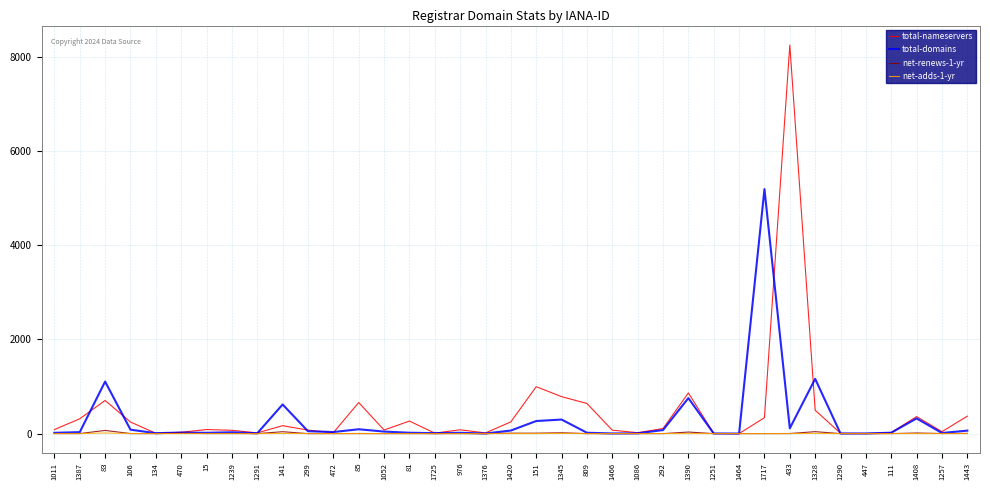

What is the maximum value shown in the chart?

8246